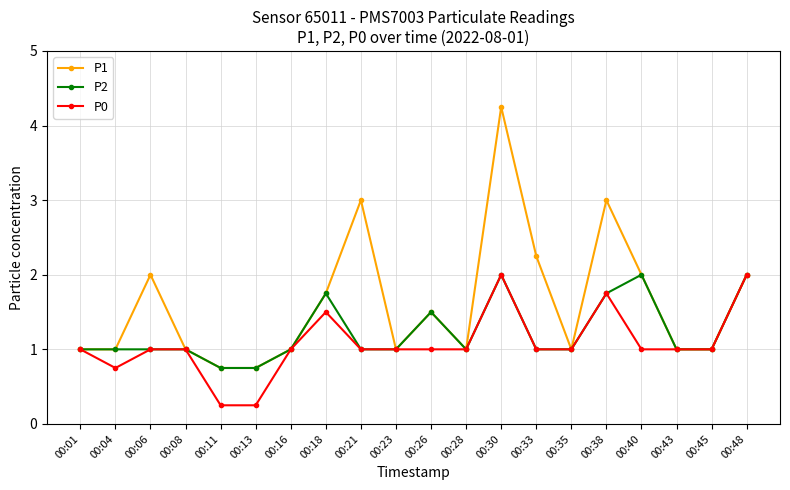

Which series has the widest spread of values?

P1